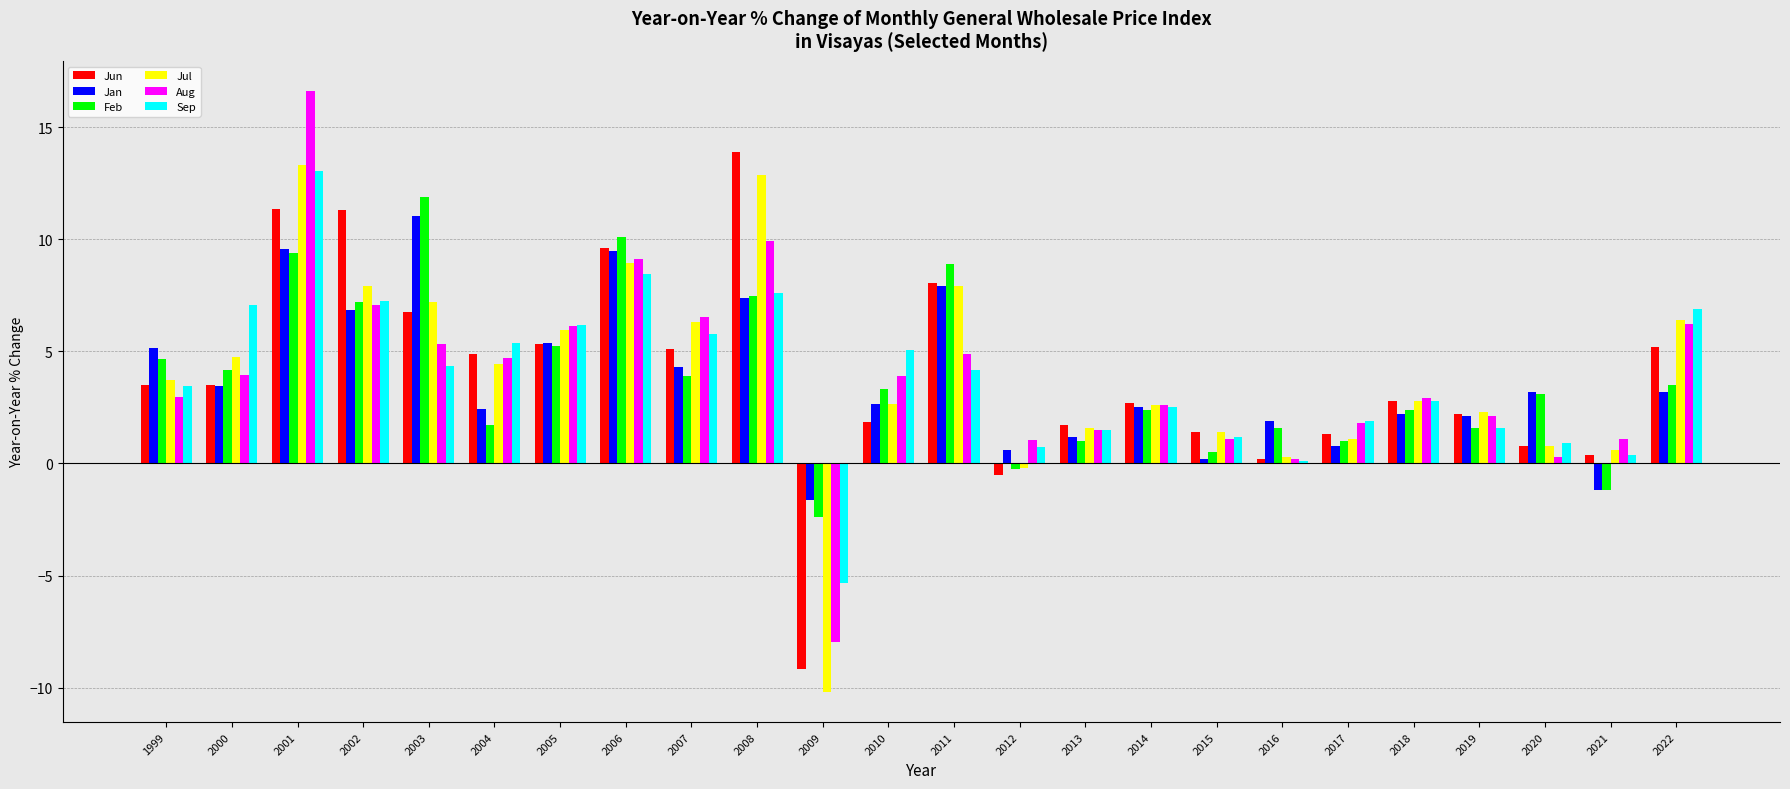

True or false: Jul has a value of 5.9 at 2005.

True